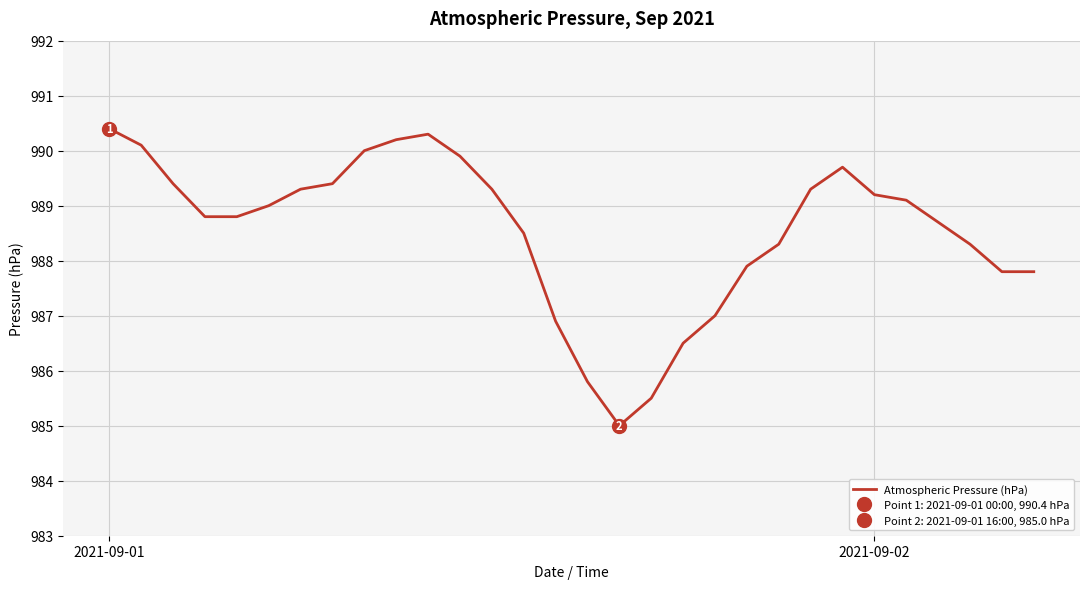

What is the difference between the maximum and minimum values?

5.4